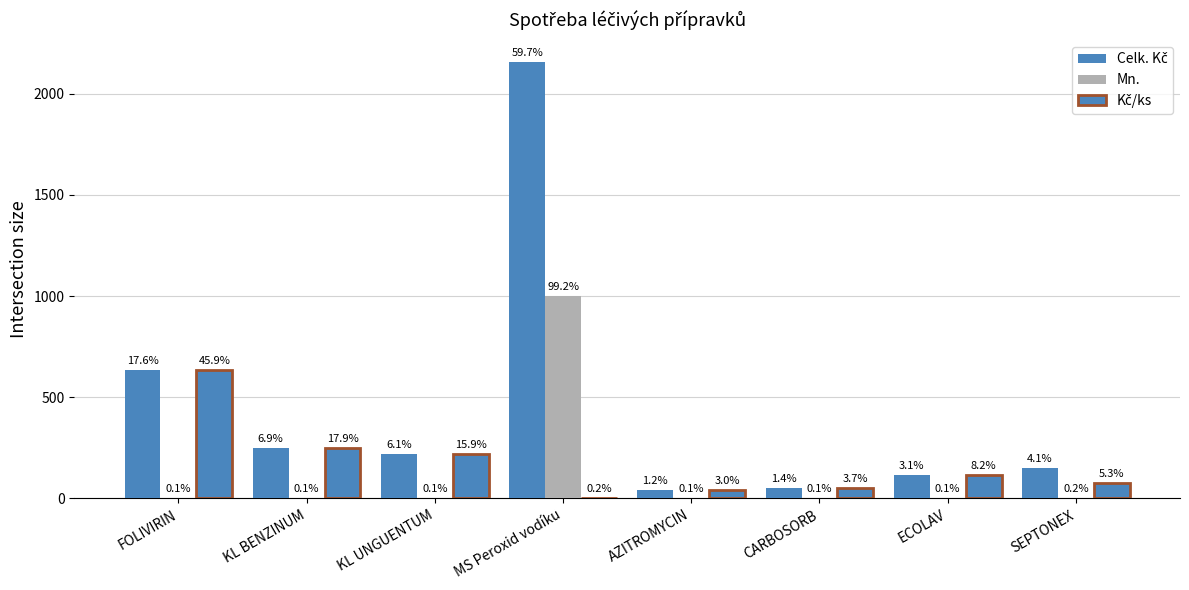

Rank the series by their maximum value, from lowest to highest.

Kč/ks, Mn., Celk. Kč